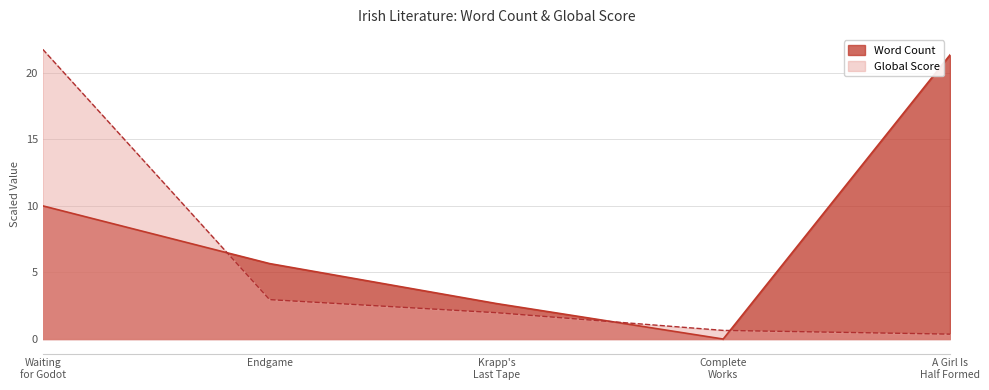

List the labels in order of Word Count value, largest first.

A Girl Is
Half Formed, Waiting
for Godot, Endgame, Krapp's
Last Tape, Complete
Works